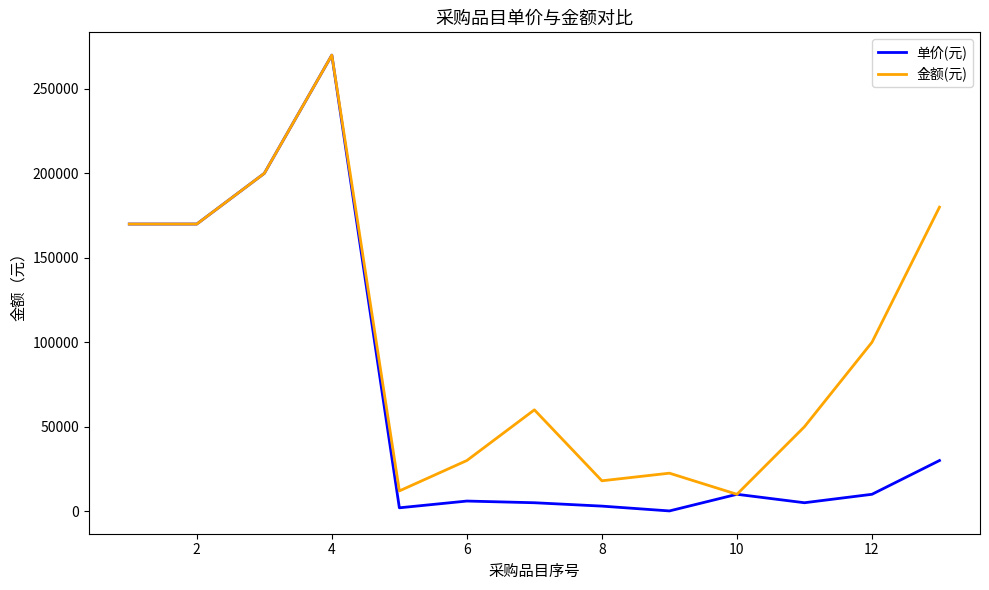

What is the lowest value of the 金额(元) series?

10000